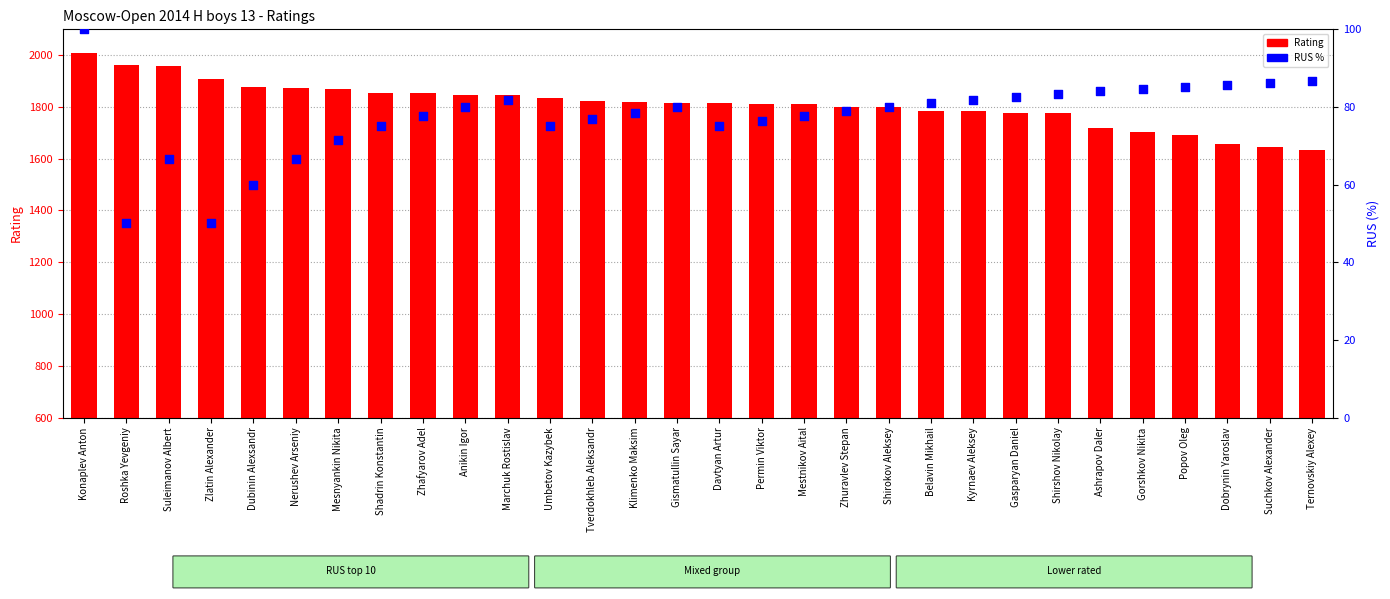

Which series has the largest total across all categories?

Rating